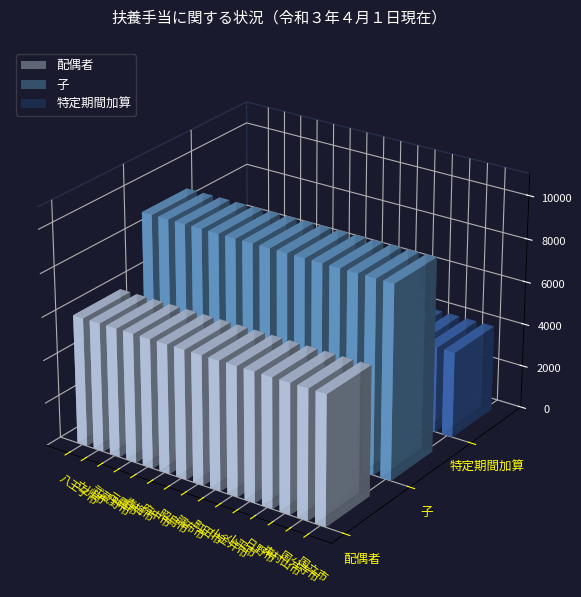

What is the label of the 2nd bar from the left?

立川市